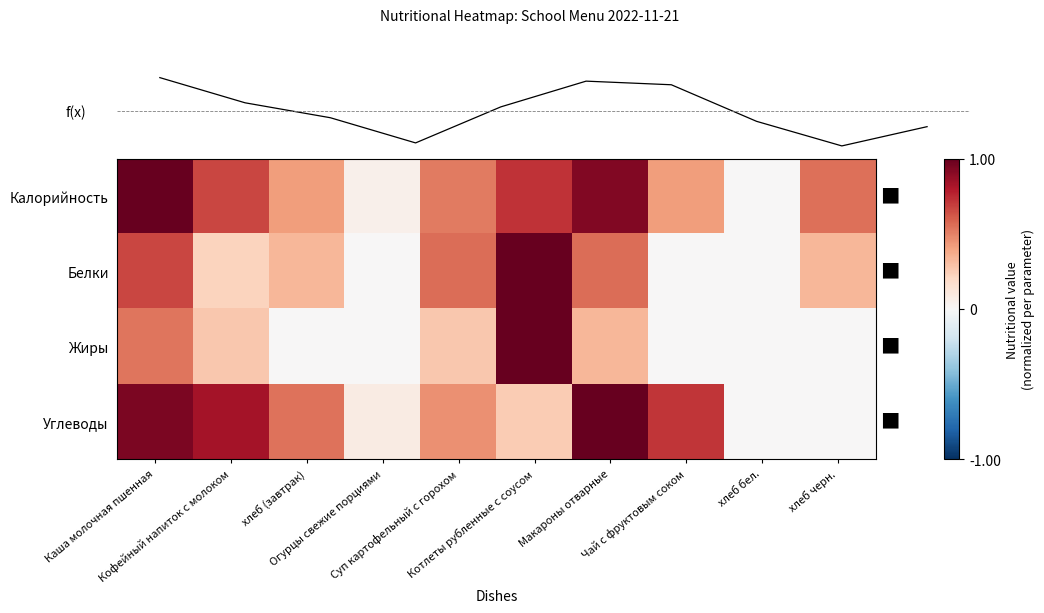

What is the difference between the Жиры values at Чай с фруктовым соком and Суп картофельный с горохом?

0.3